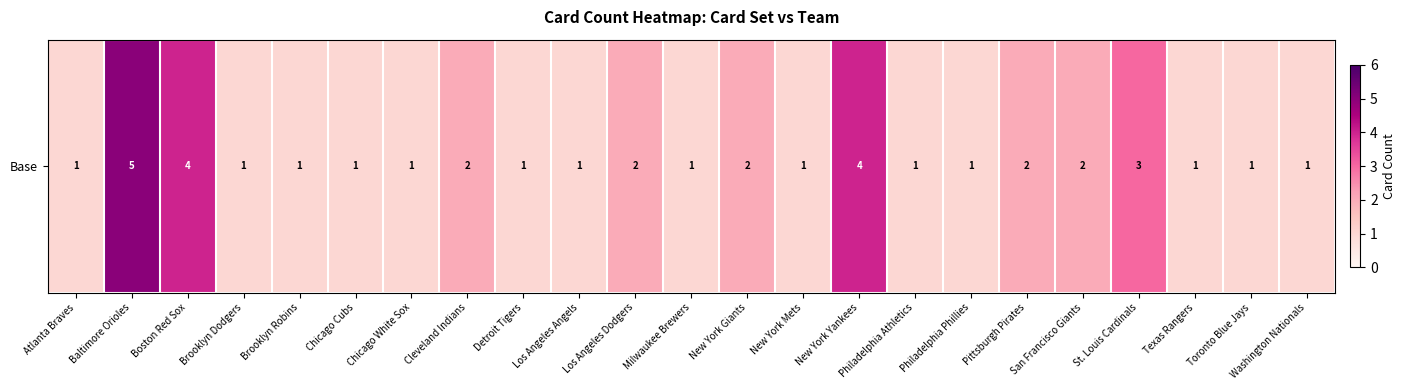

The value at Baltimore Orioles is 8. True or false?

False